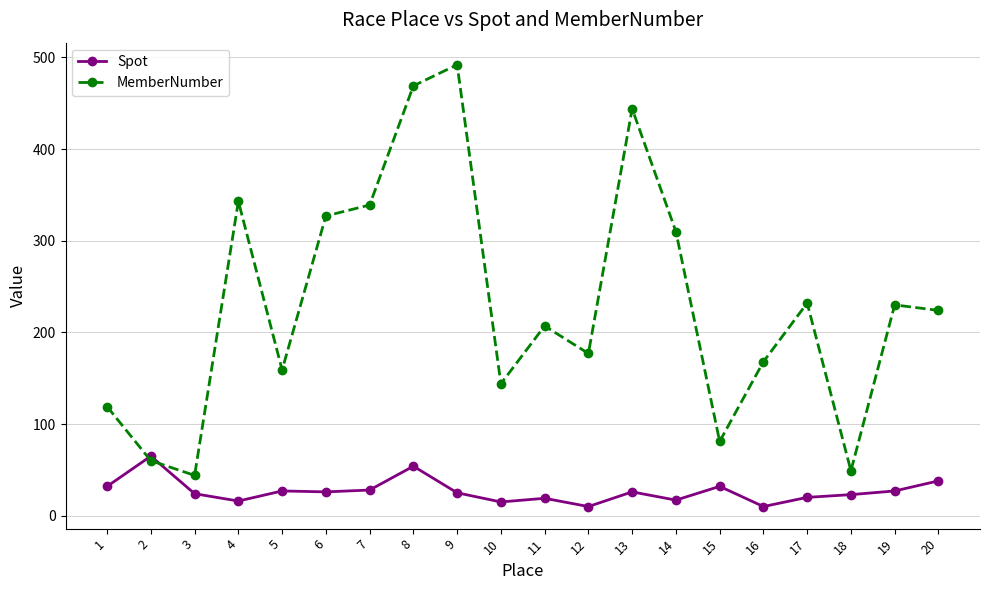

Which series has the widest spread of values?

MemberNumber